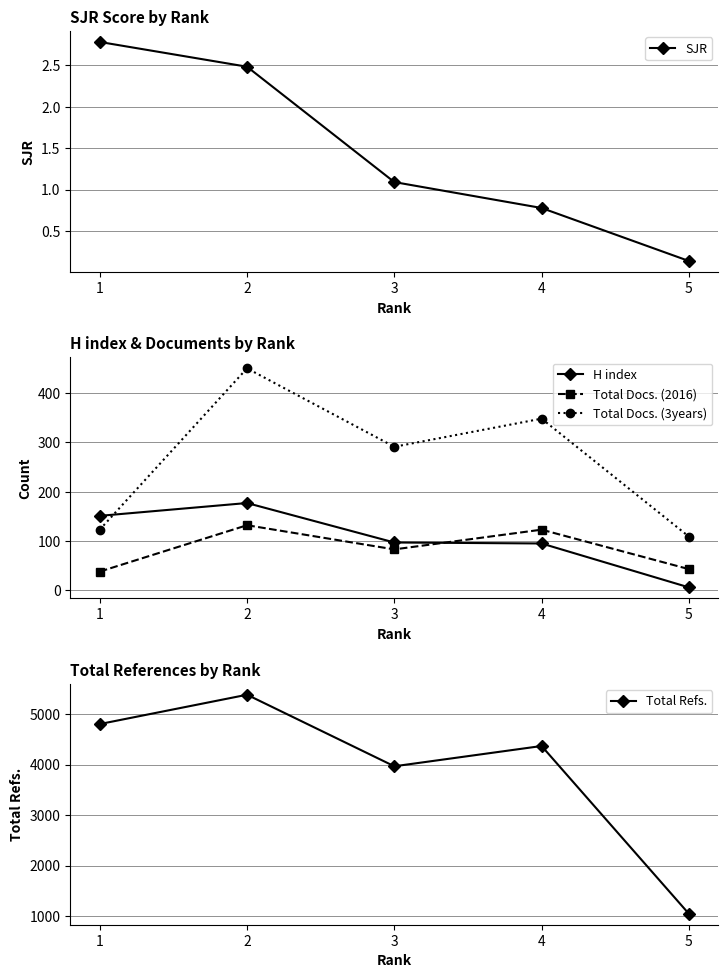

What is the spread (max minus min) of values at 5?

1047.9